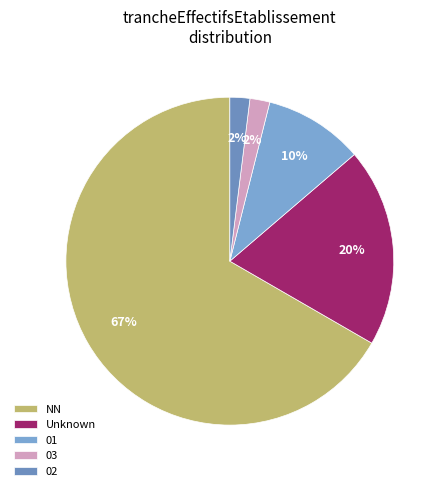

How many segments does this pie chart have?

5